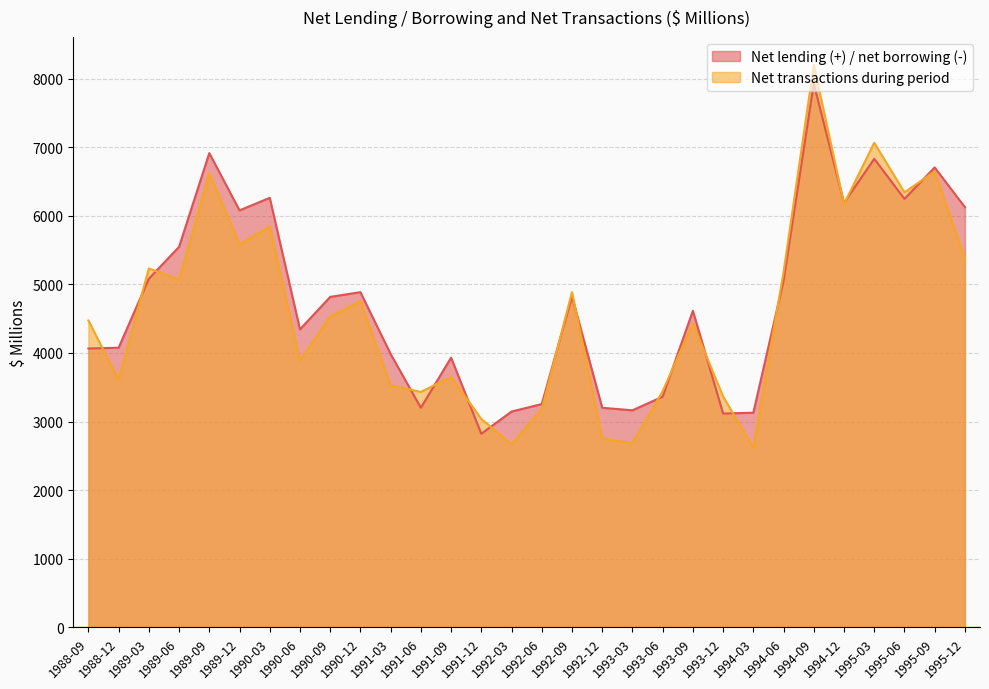

What is the difference between the maximum and second lowest values in the Net transactions during period series?

5526